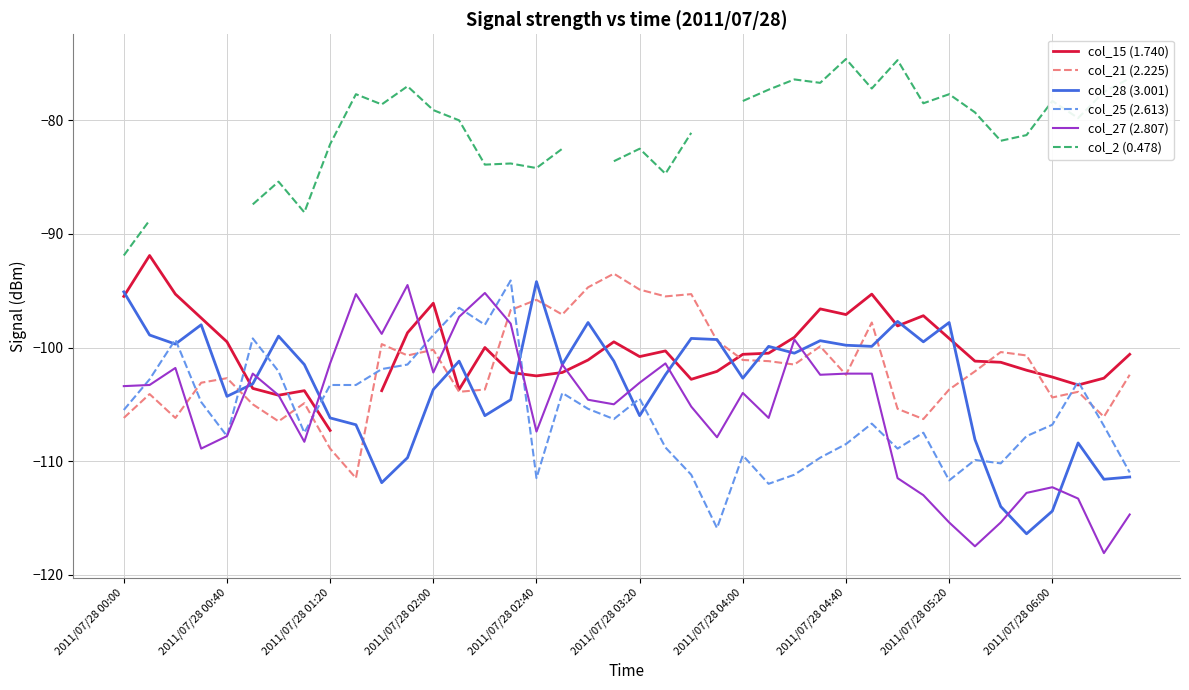

What is the sum of the col_25 (2.613) values at 26 and 30?

-220.1